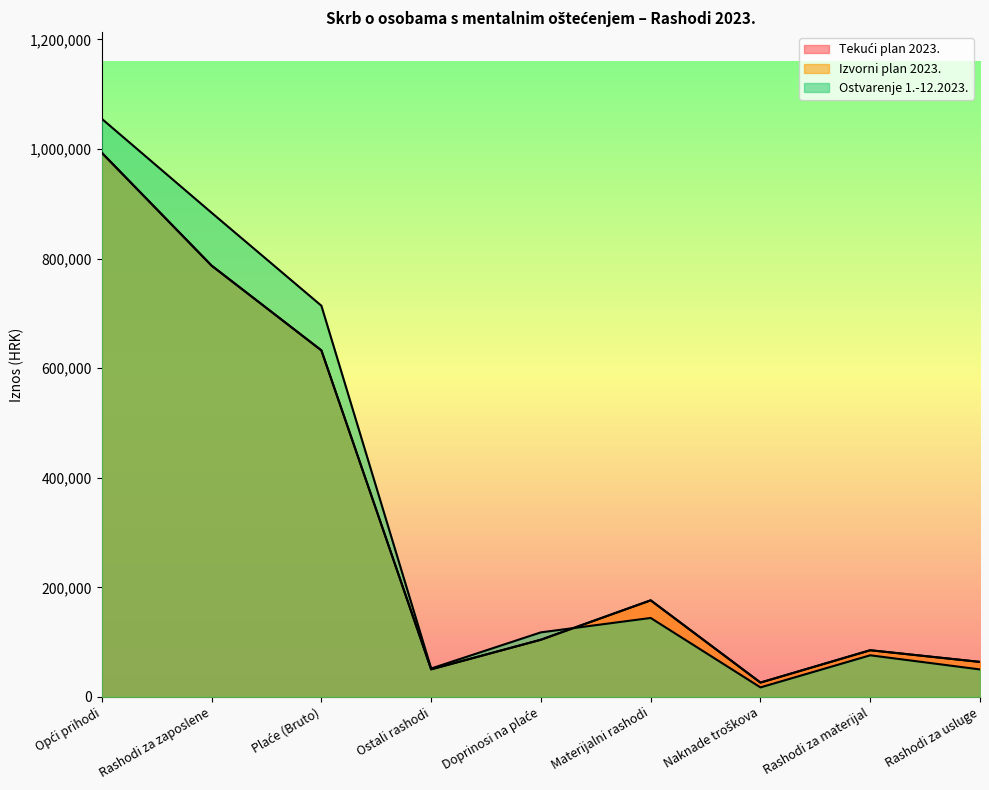

At which category does the chart reach its minimum across all series?

Naknade troškova